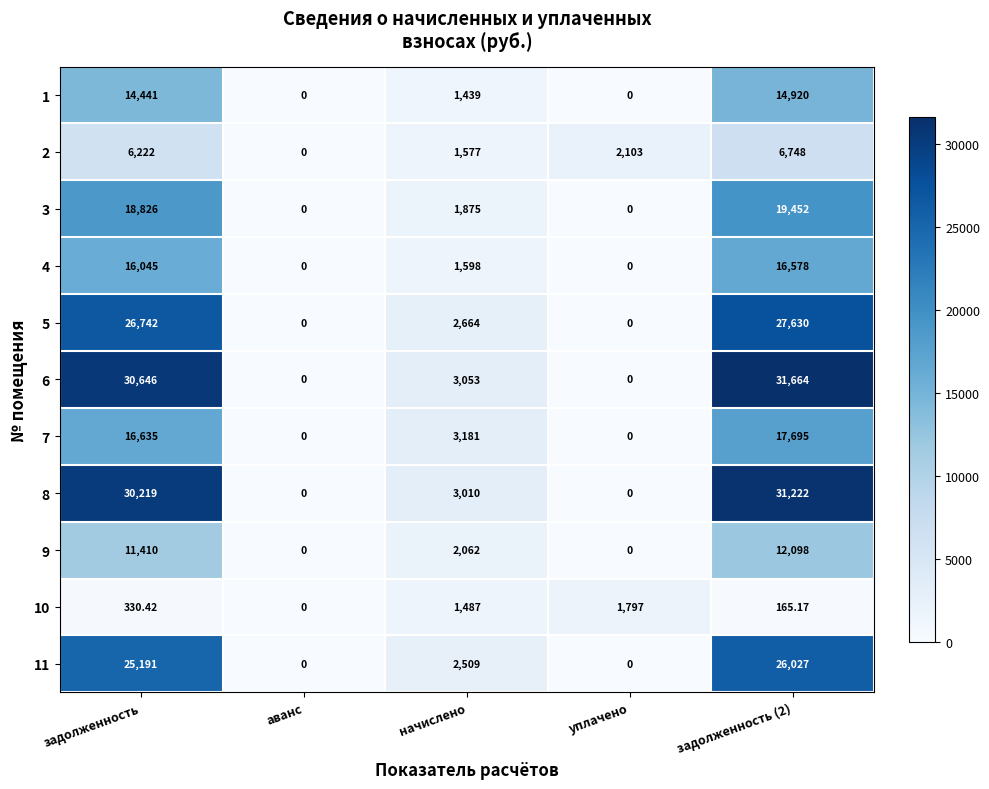

Where does the 8 series first go above 3010?

задолженность